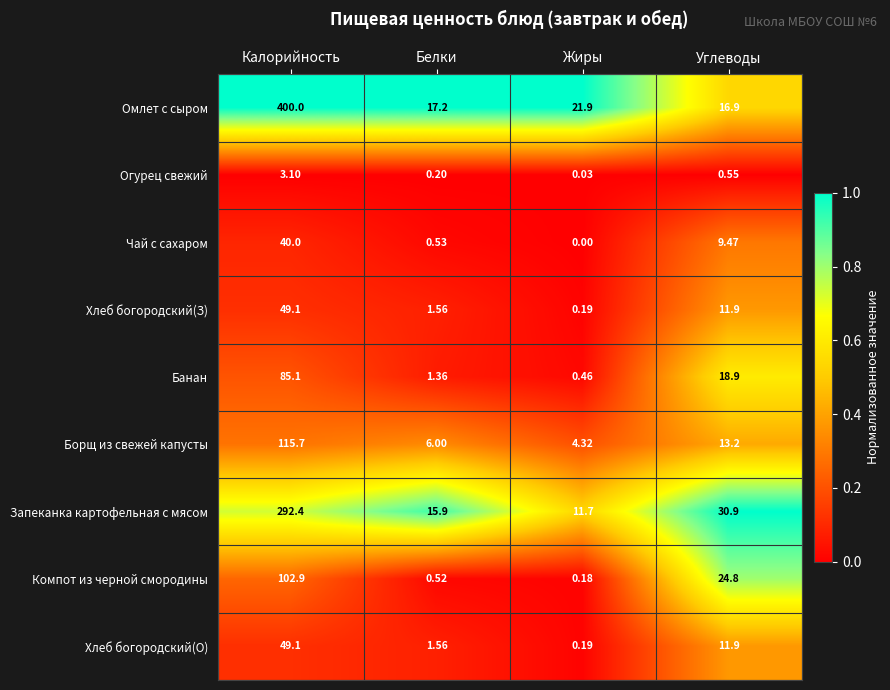

Which series has the widest spread of values?

Омлет с сыром